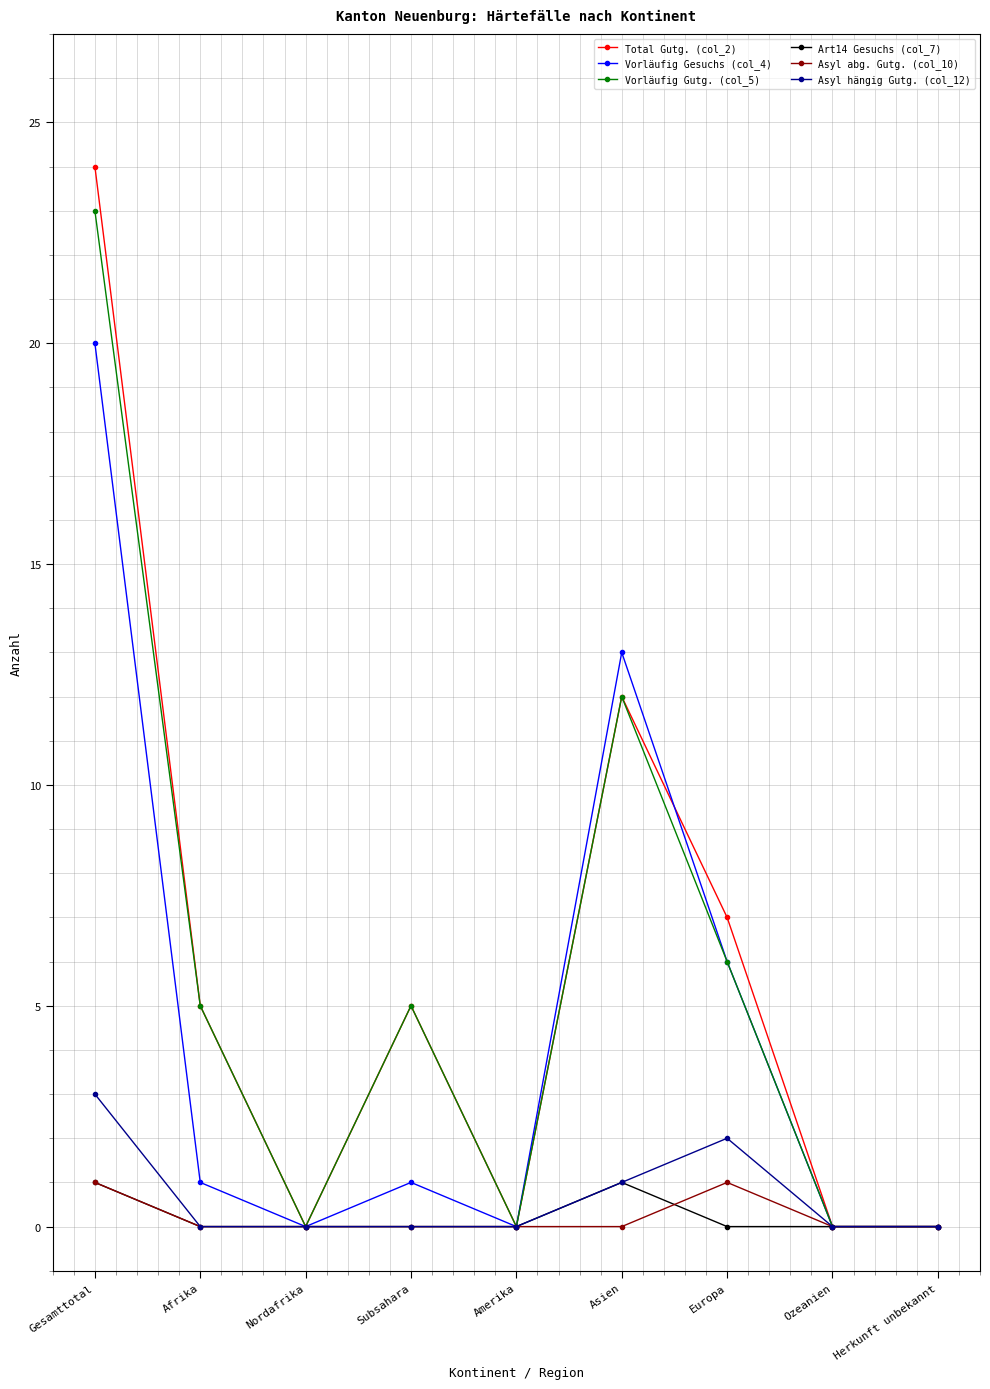

At how many categories does at least one series exceed 19?

1